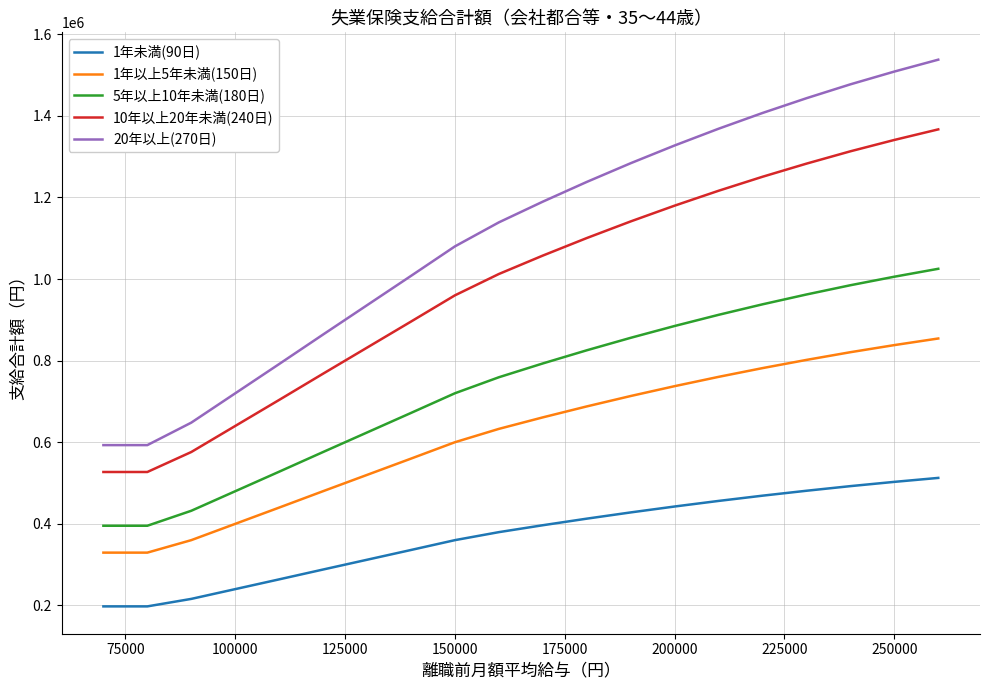

List the series in order of their overall mean, lowest first.

1年未満(90日), 1年以上5年未満(150日), 5年以上10年未満(180日), 10年以上20年未満(240日), 20年以上(270日)